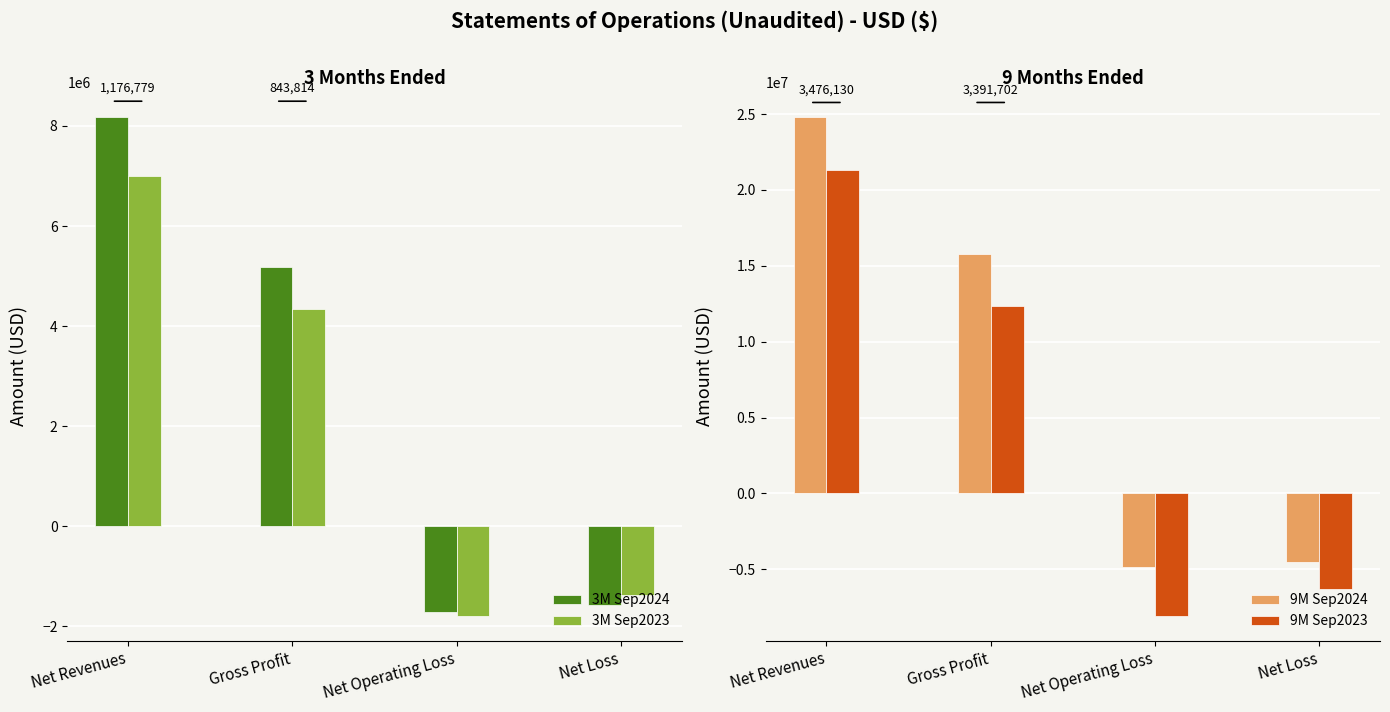

What is the spread (max minus min) of values at Net Revenues?

17804666